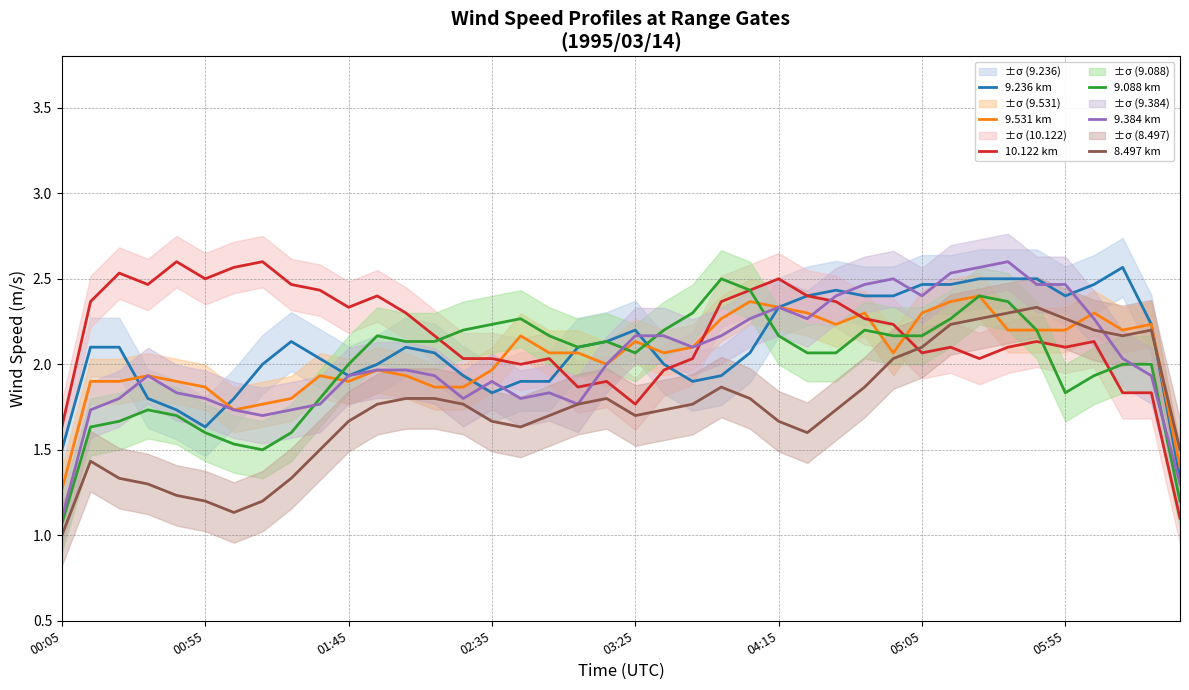

Which category has the highest value in the 9.088 km series?

23